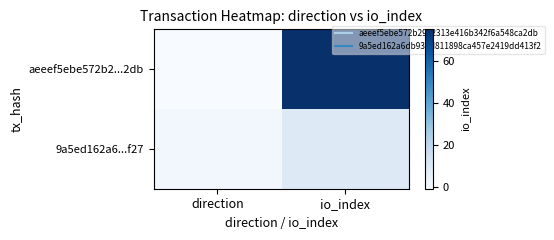

Between direction and io_index, which series saw the biggest shift?

aeeef5ebe572b2...2db